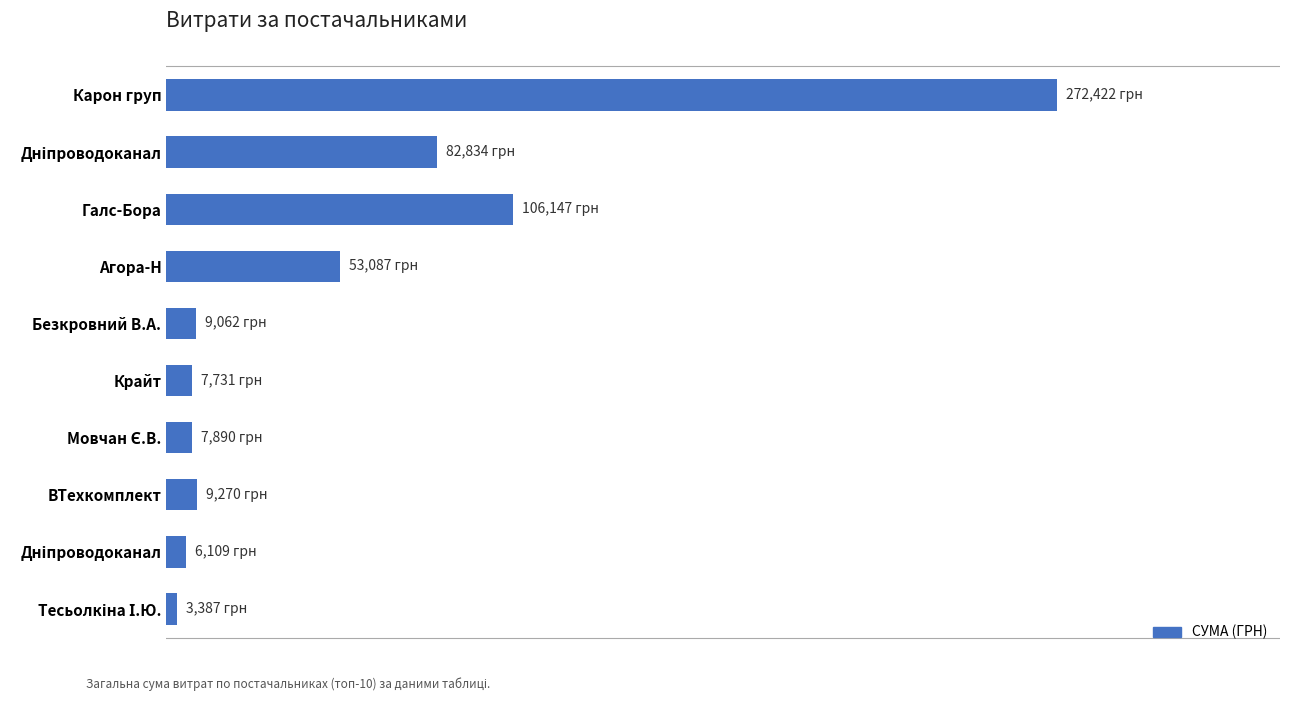

Are the bars horizontal?

Yes